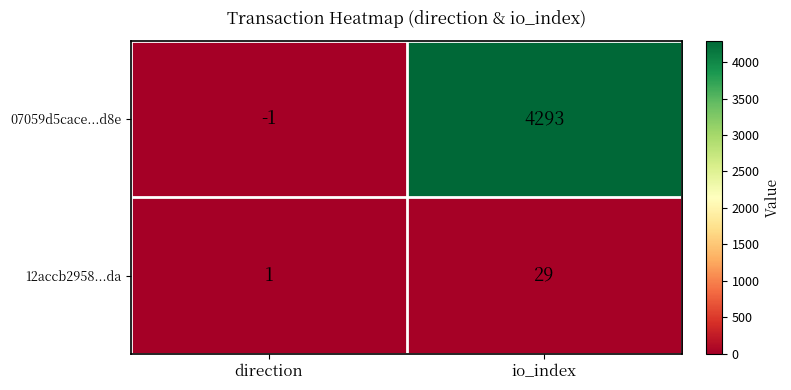

Reading left to right, extract all data points from this chart.

07059d5cace...d8e: direction=-1	io_index=4293
12accb2958...da: direction=1	io_index=29